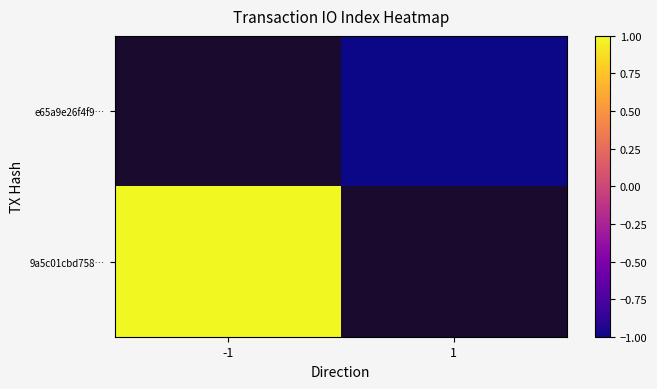

How many series are shown in this chart?

2